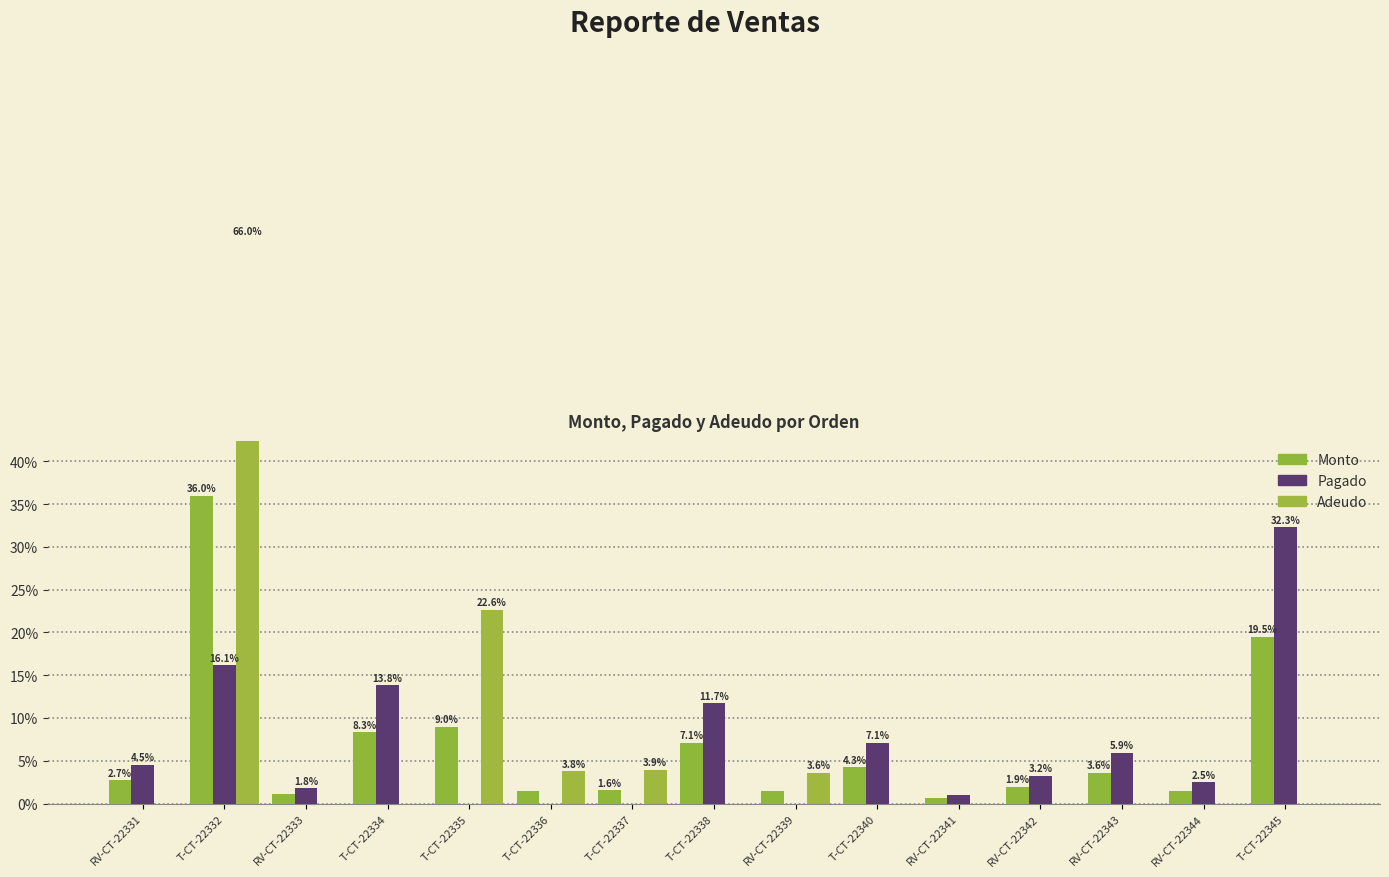

How many bars are there in each group?

3